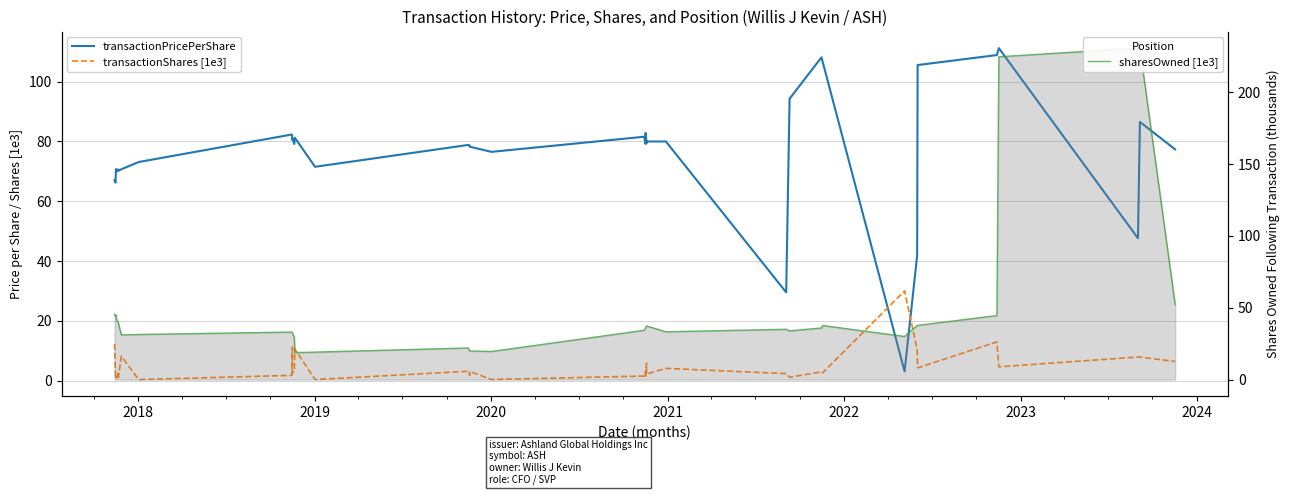

List the series in order of their overall mean, lowest first.

transactionShares [1e3], sharesOwned [1e3], transactionPricePerShare